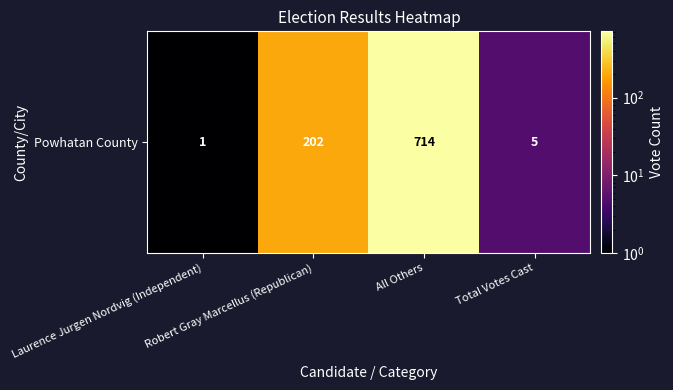

Reading left to right, what are all the values shown in this chart?

1	202	714	5